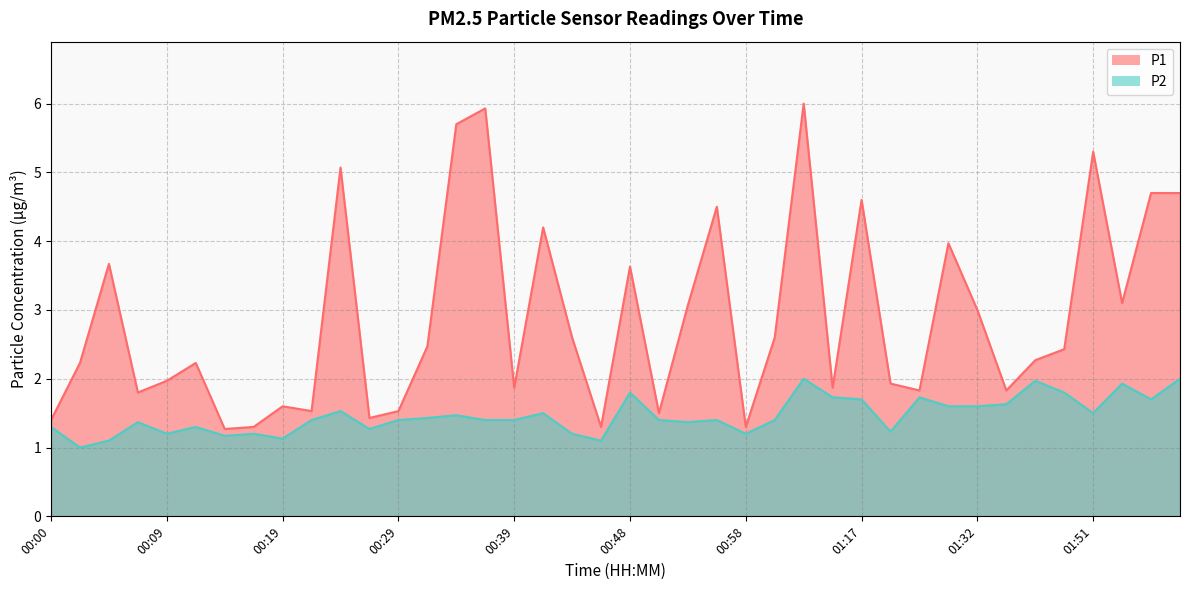

At which category is the sum across all series the highest?

01:03